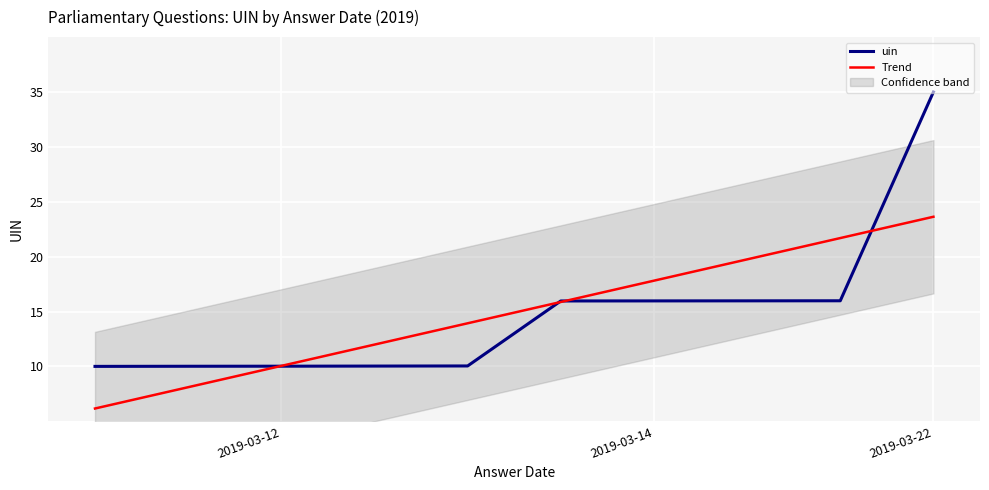

Is the value of uin at 2019-03-22 greater than the value of Trend at 3?

No